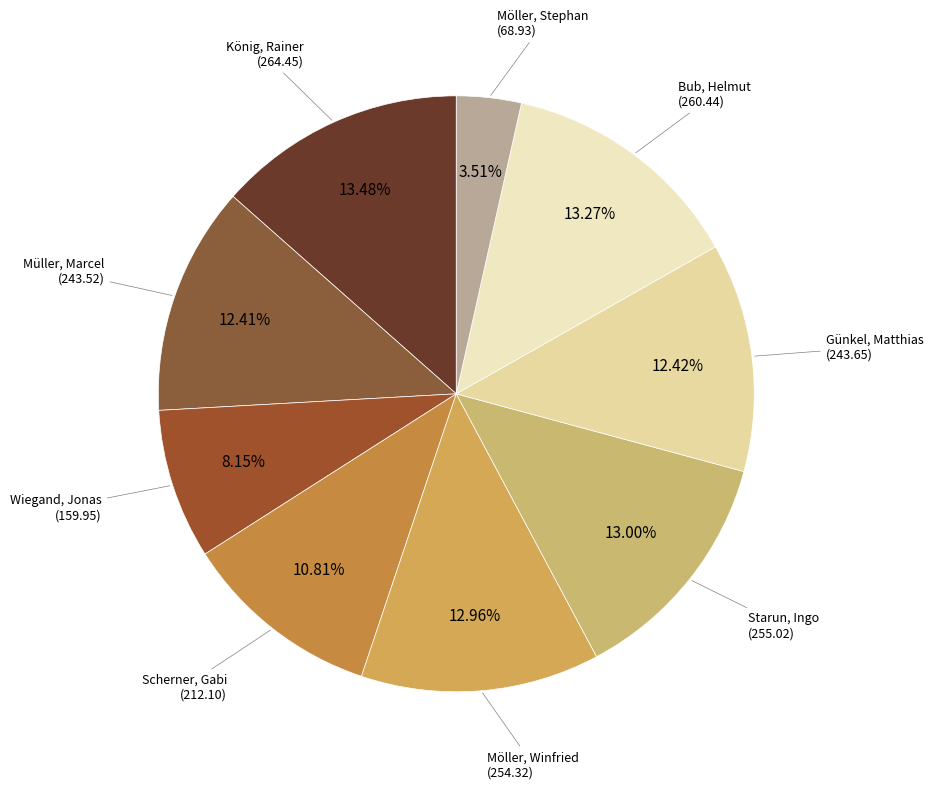

How many segments does this pie chart have?

9